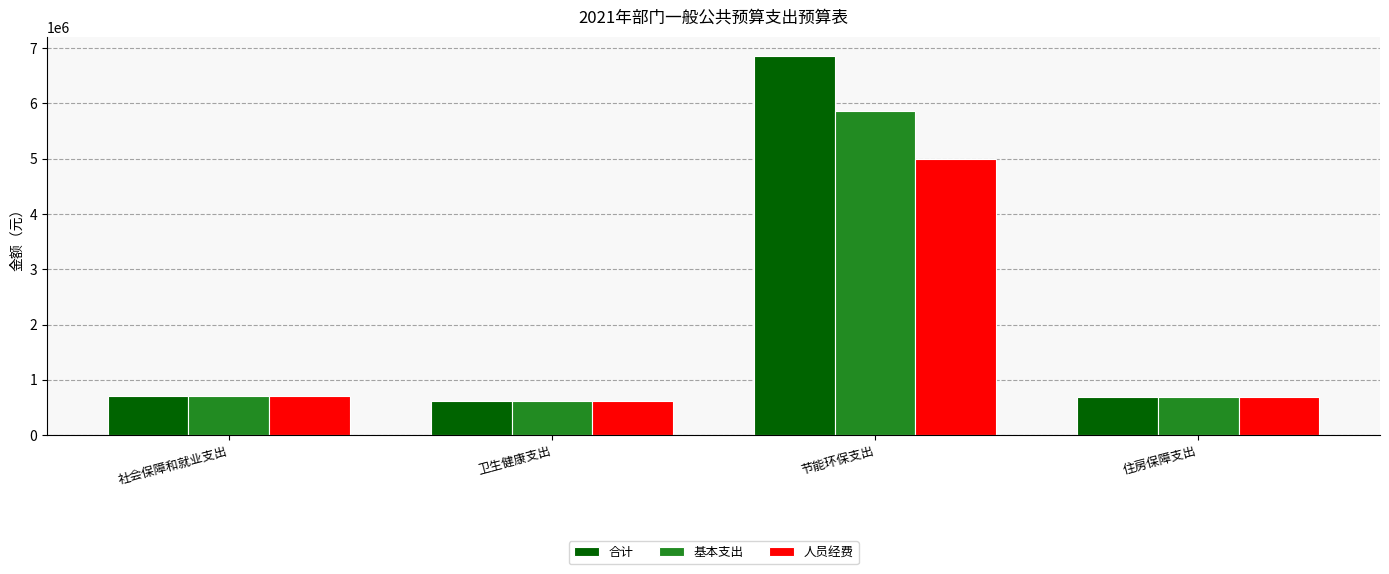

What is the value of the 合计 bar at the 4th from the left?

681111.6